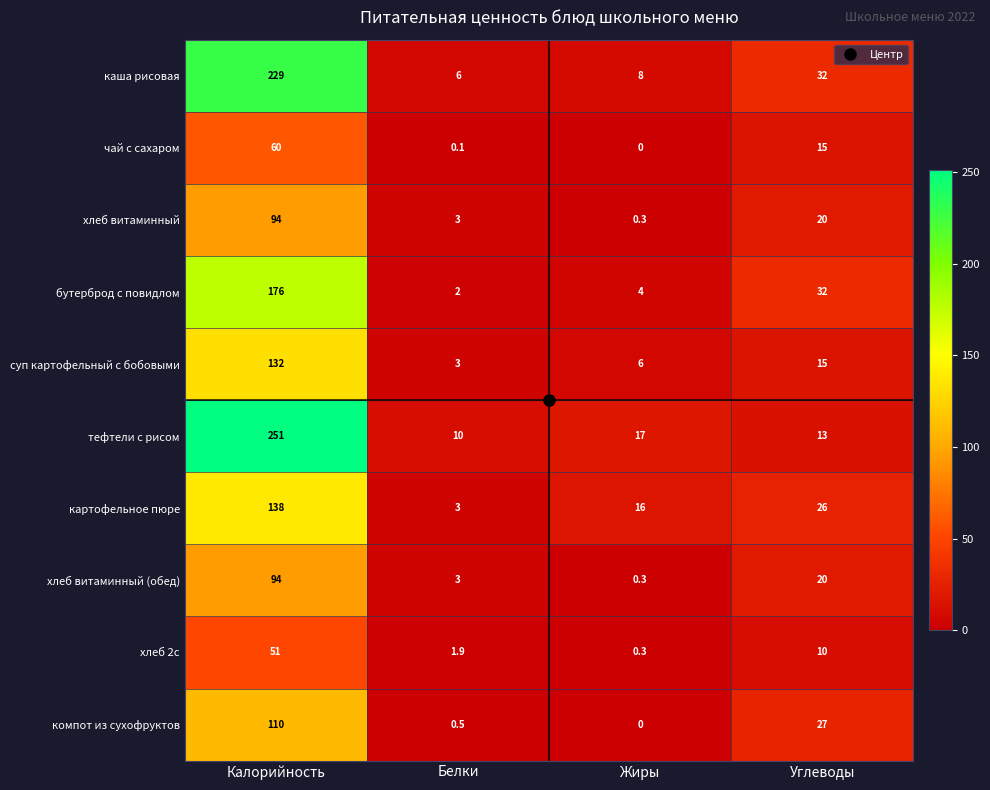

List the labels in order of чай с сахаром value, largest first.

Калорийность, Углеводы, Белки, Жиры